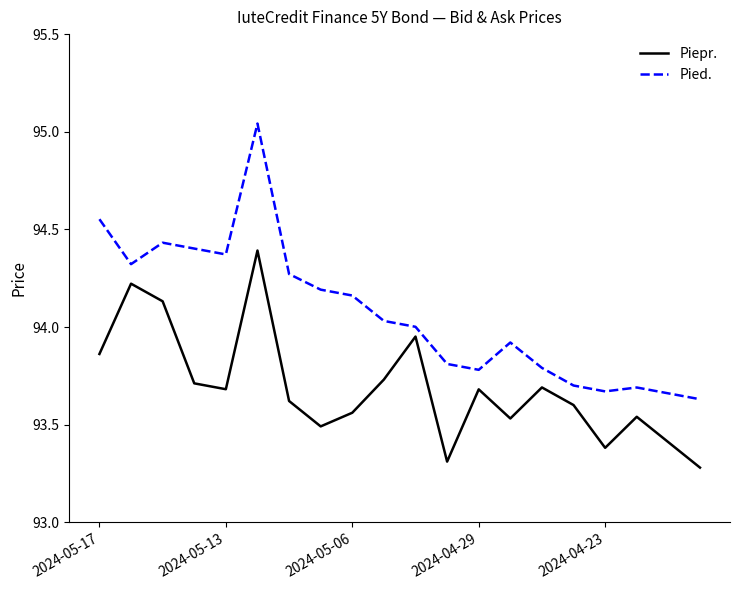

Rank the series by their average value, from lowest to highest.

Piepr., Pied.